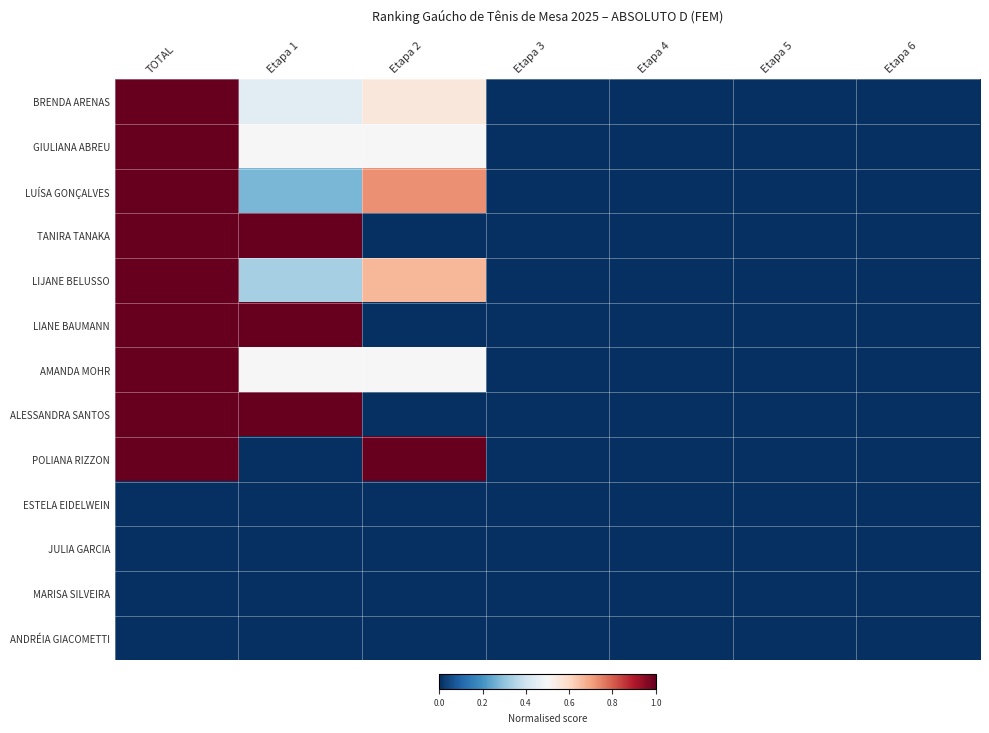

Reading left to right, what are all the values shown in this chart?

BRENDA ARENAS: TOTAL=1.0	Etapa 1=0.4	Etapa 2=0.6	Etapa 3=0.0	Etapa 4=0.0	Etapa 5=0.0	Etapa 6=0.0
GIULIANA ABREU: TOTAL=1.0	Etapa 1=0.5	Etapa 2=0.5	Etapa 3=0.0	Etapa 4=0.0	Etapa 5=0.0	Etapa 6=0.0
LUÍSA GONÇALVES: TOTAL=1.0	Etapa 1=0.3	Etapa 2=0.7	Etapa 3=0.0	Etapa 4=0.0	Etapa 5=0.0	Etapa 6=0.0
TANIRA TANAKA: TOTAL=1.0	Etapa 1=1.0	Etapa 2=0.0	Etapa 3=0.0	Etapa 4=0.0	Etapa 5=0.0	Etapa 6=0.0
LIJANE BELUSSO: TOTAL=1.0	Etapa 1=0.3	Etapa 2=0.7	Etapa 3=0.0	Etapa 4=0.0	Etapa 5=0.0	Etapa 6=0.0
LIANE BAUMANN: TOTAL=1.0	Etapa 1=1.0	Etapa 2=0.0	Etapa 3=0.0	Etapa 4=0.0	Etapa 5=0.0	Etapa 6=0.0
AMANDA MOHR: TOTAL=1.0	Etapa 1=0.5	Etapa 2=0.5	Etapa 3=0.0	Etapa 4=0.0	Etapa 5=0.0	Etapa 6=0.0
ALESSANDRA SANTOS: TOTAL=1.0	Etapa 1=1.0	Etapa 2=0.0	Etapa 3=0.0	Etapa 4=0.0	Etapa 5=0.0	Etapa 6=0.0
POLIANA RIZZON: TOTAL=1.0	Etapa 1=0.0	Etapa 2=1.0	Etapa 3=0.0	Etapa 4=0.0	Etapa 5=0.0	Etapa 6=0.0
ESTELA EIDELWEIN: TOTAL=0.0	Etapa 1=0.0	Etapa 2=0.0	Etapa 3=0.0	Etapa 4=0.0	Etapa 5=0.0	Etapa 6=0.0
JULIA GARCIA: TOTAL=0.0	Etapa 1=0.0	Etapa 2=0.0	Etapa 3=0.0	Etapa 4=0.0	Etapa 5=0.0	Etapa 6=0.0
MARISA SILVEIRA: TOTAL=0.0	Etapa 1=0.0	Etapa 2=0.0	Etapa 3=0.0	Etapa 4=0.0	Etapa 5=0.0	Etapa 6=0.0
ANDRÉIA GIACOMETTI: TOTAL=0.0	Etapa 1=0.0	Etapa 2=0.0	Etapa 3=0.0	Etapa 4=0.0	Etapa 5=0.0	Etapa 6=0.0